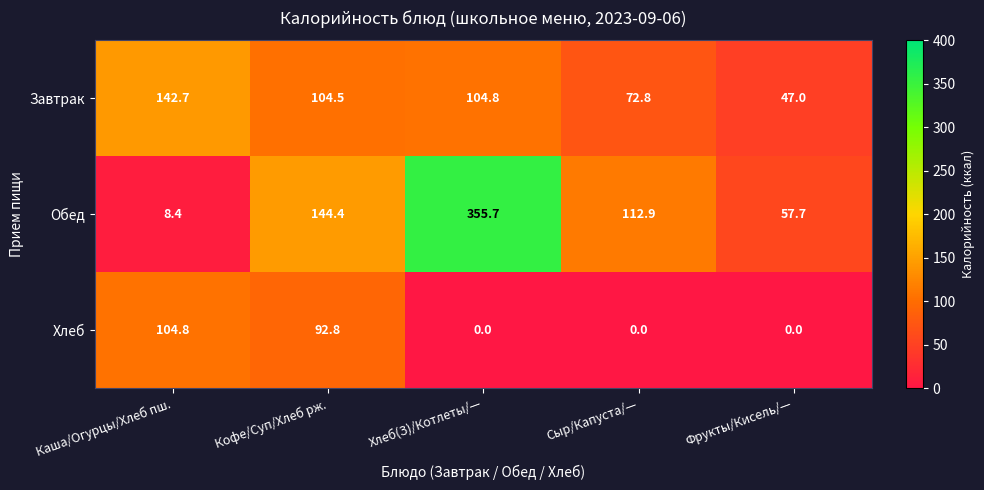

Between Каша/Огурцы/Хлеб пш. and Фрукты/Кисель/—, which series saw the biggest shift?

Хлеб